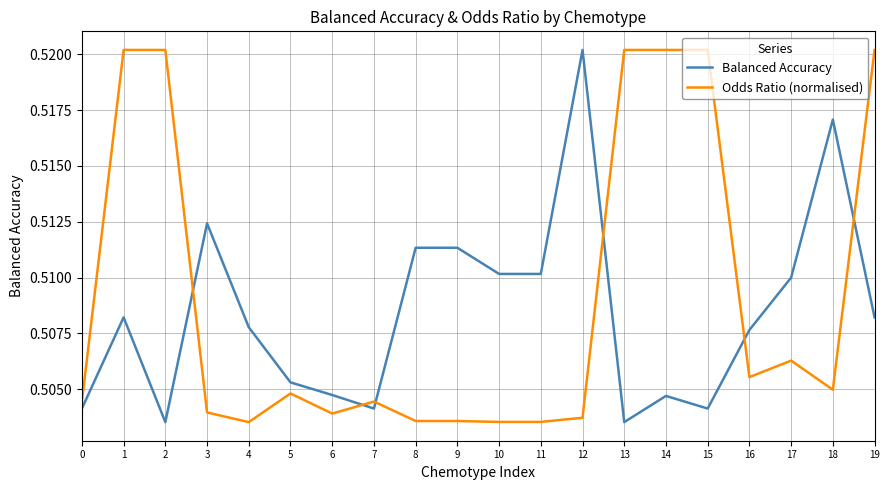

How many Balanced Accuracy values are between 0 and 1?

20